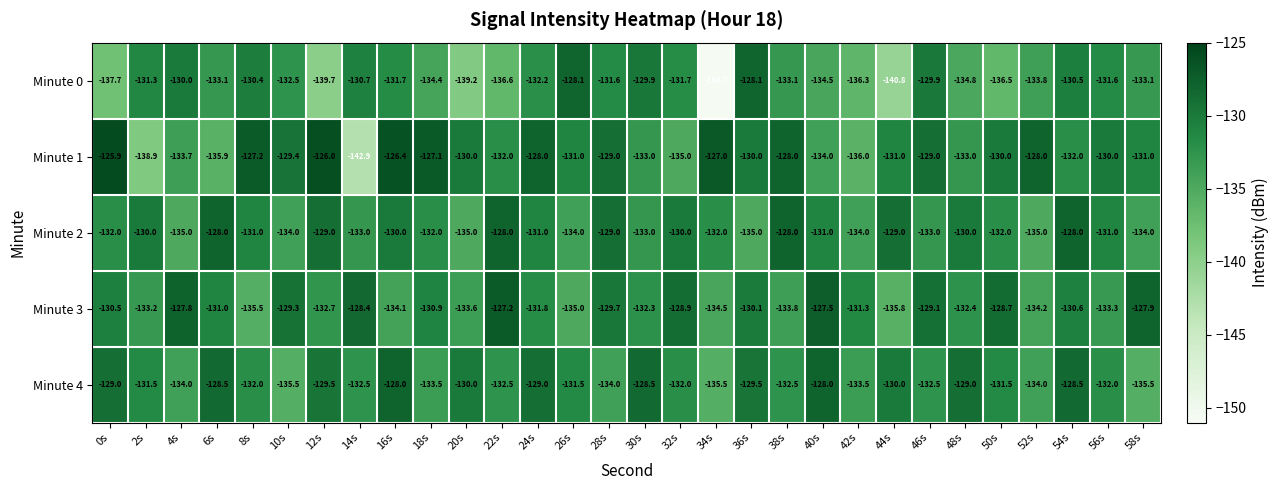

True or false: Minute 3 has a value of -127.5 at 40s.

True